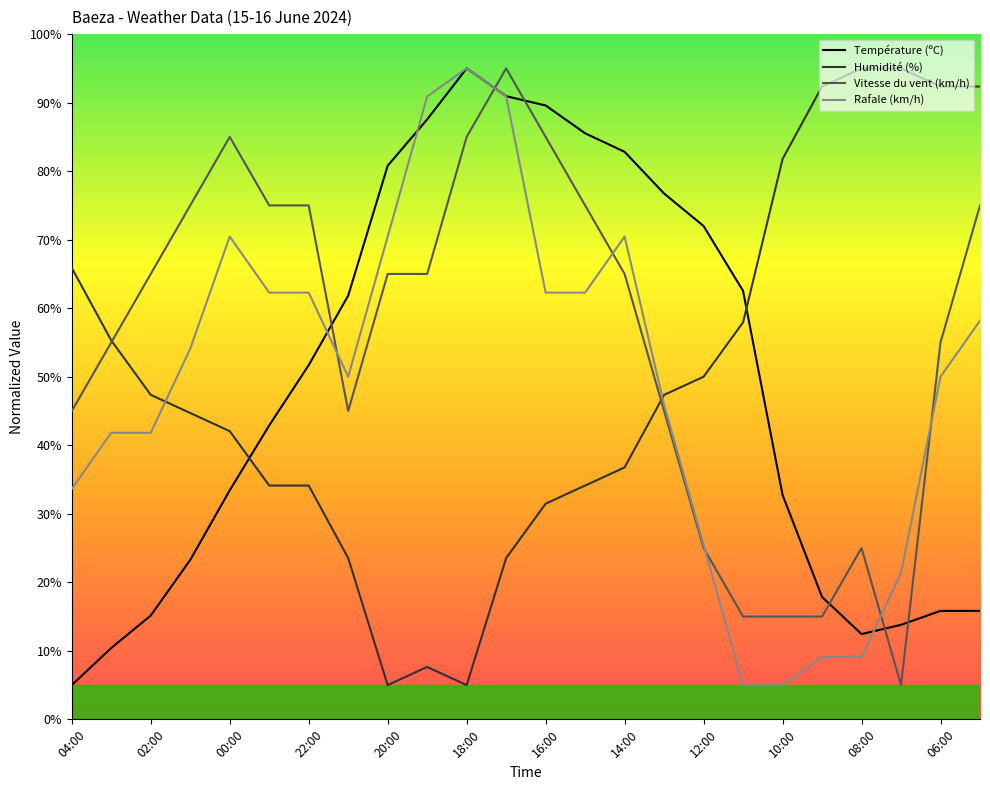

What is the minimum value for Rafale (km/h)?

5.0